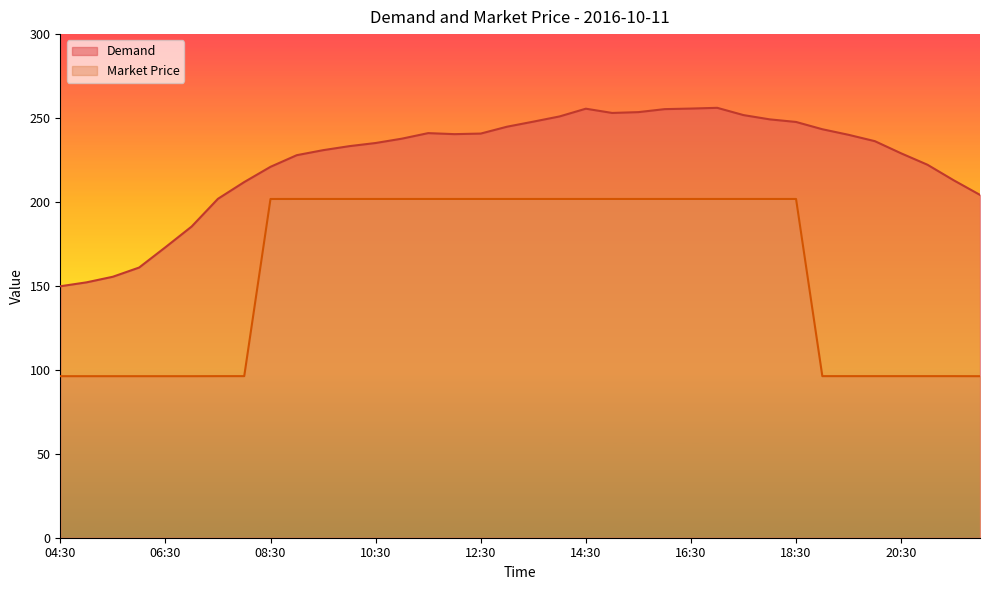

The Market Price series shows 34.2 at 21:00. True or false?

False